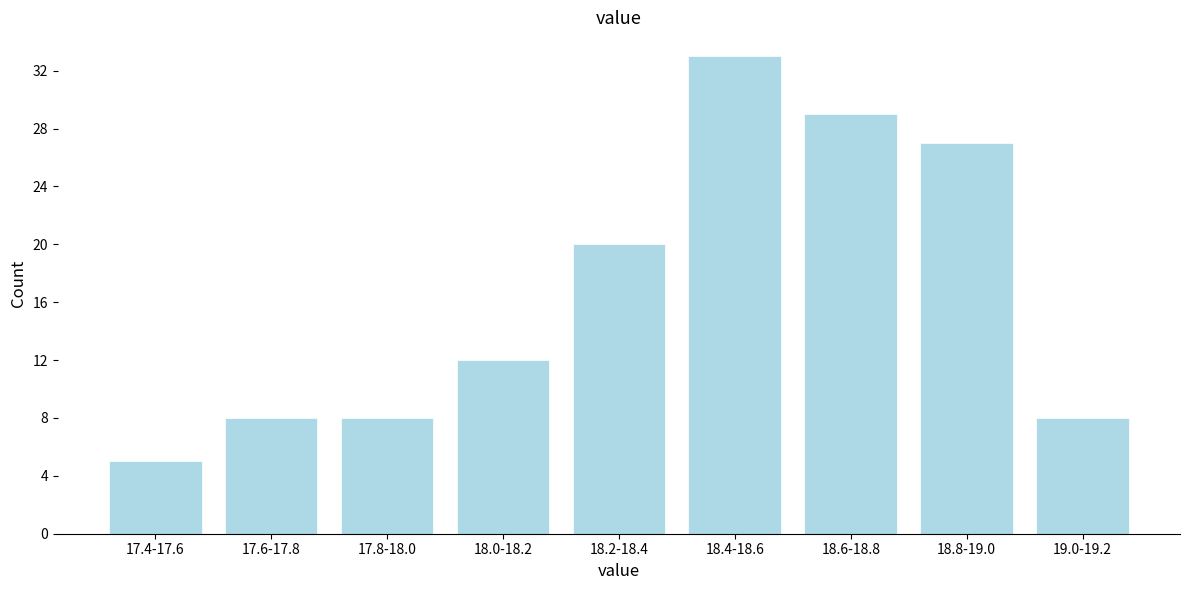

Reading left to right, transcribe all the data shown in this chart.

17.4-17.6=5	17.6-17.8=8	17.8-18.0=8	18.0-18.2=12	18.2-18.4=20	18.4-18.6=33	18.6-18.8=29	18.8-19.0=27	19.0-19.2=8